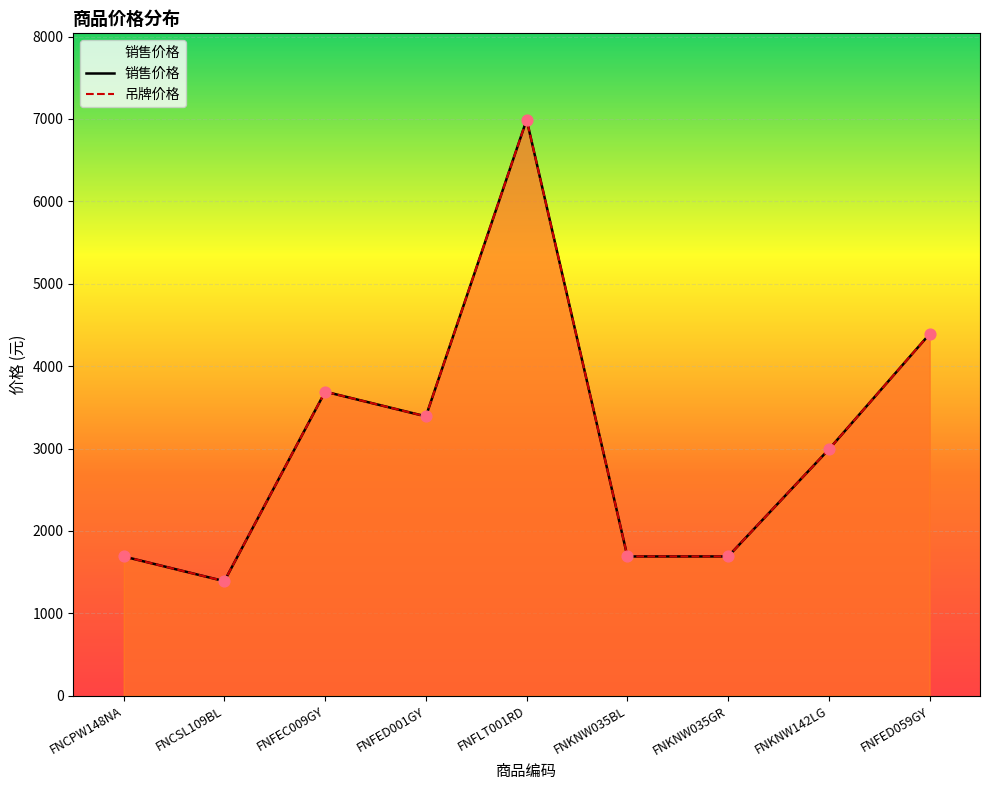

Which series contains the highest Y value?

销售价格